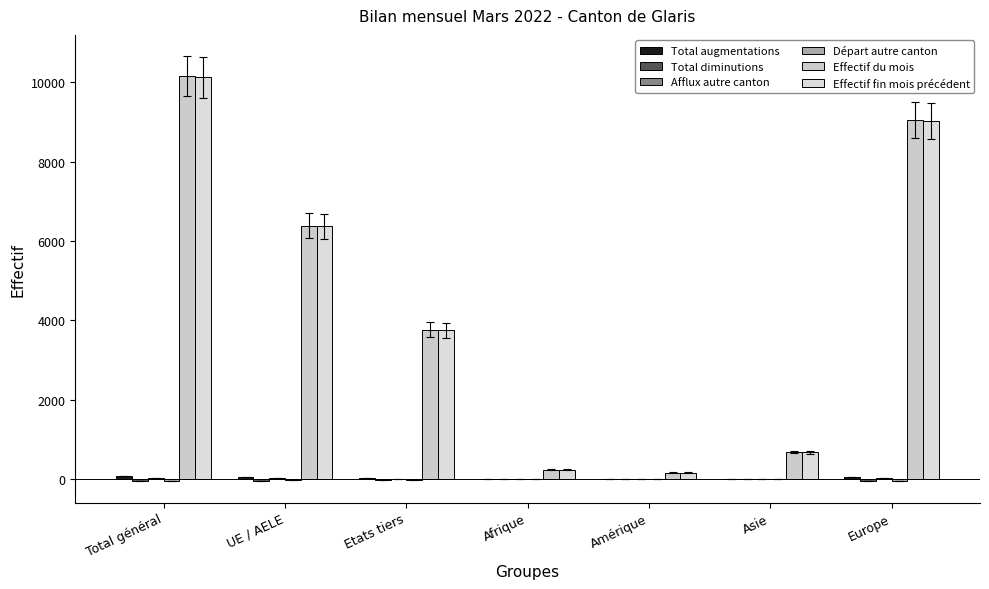

Count the number of categories in the chart.

7